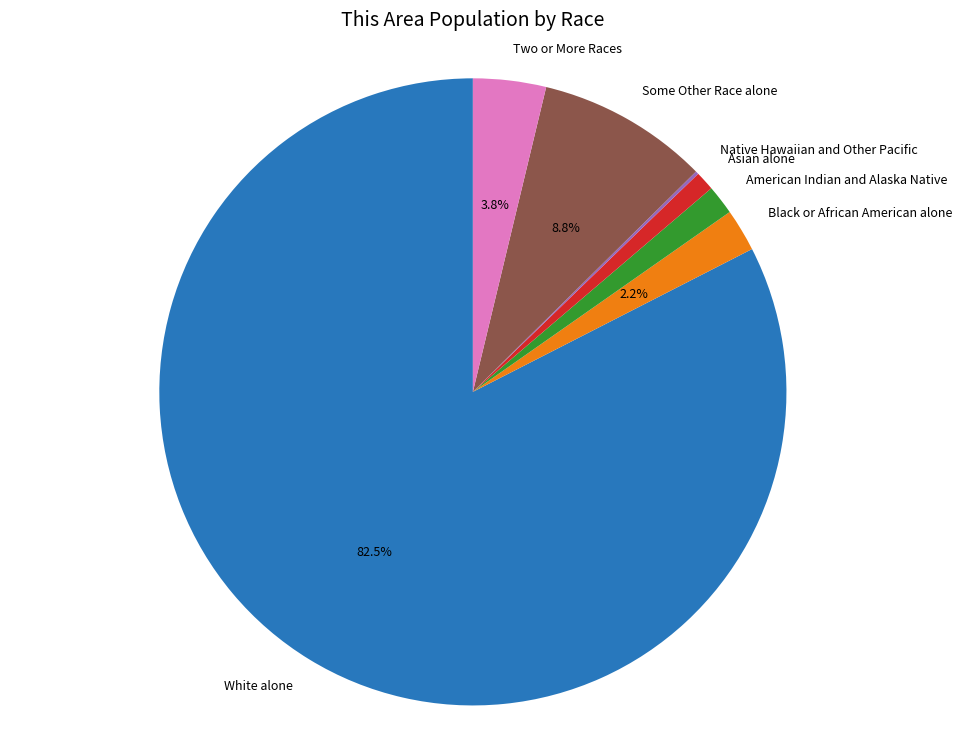

To the nearest percent, what is the difference between the largest and smallest slice percentages?

82%